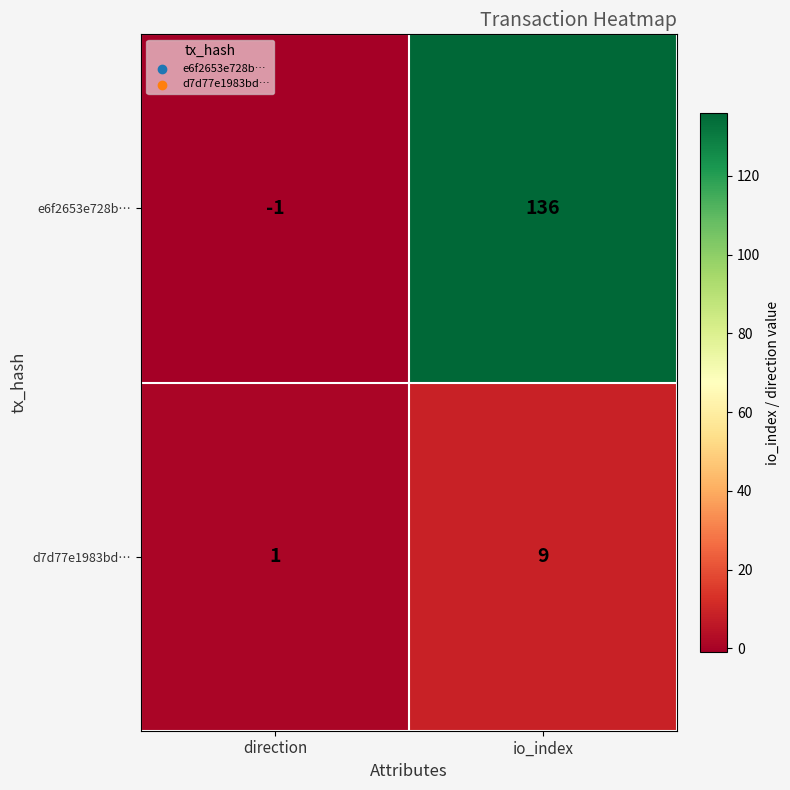

Reading left to right, extract all data points from this chart.

e6f2653e728b…: direction=-1	io_index=136
d7d77e1983bd…: direction=1	io_index=9